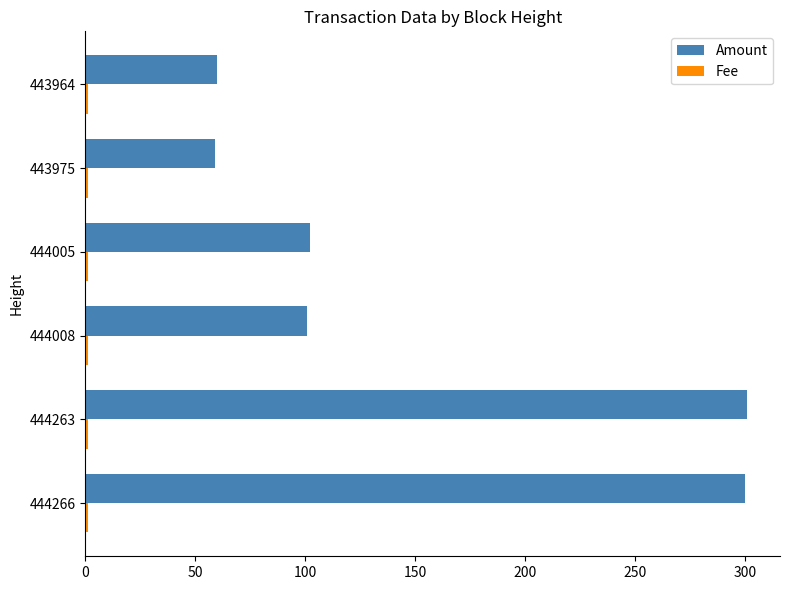

What is the greatest value displayed?

301